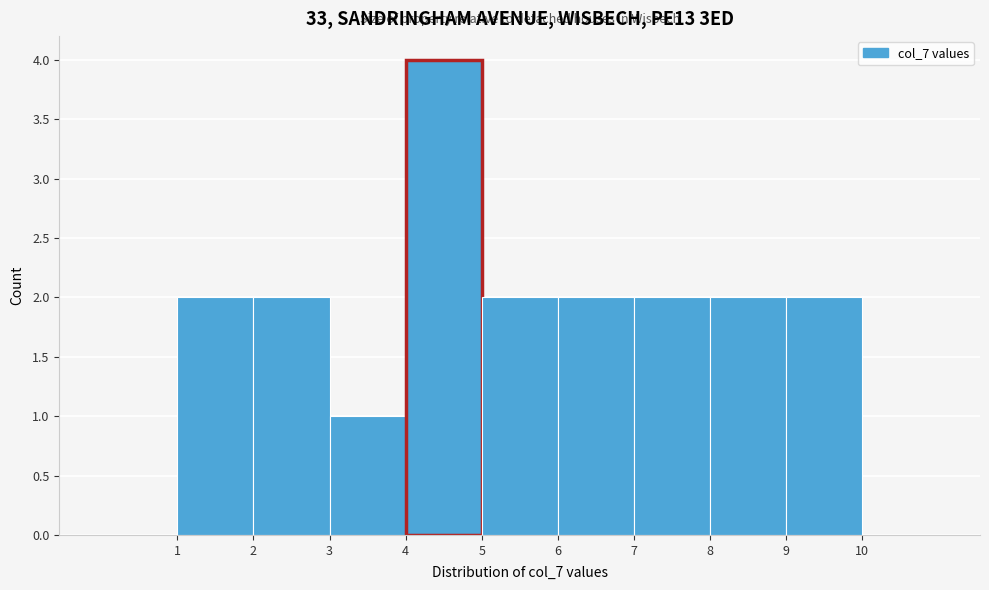

Reading left to right, transcribe this chart: for each bar, give the range it covers on the x-axis and its height. The values are not printed on the chart, so give them approximately, as read against the axis.

0 to 1: 0
1 to 2: 2
2 to 3: 2
3 to 4: 1
4 to 5: 4
5 to 6: 2
6 to 7: 2
7 to 8: 2
8 to 9: 2
9 to 10: 2
10 to 11: 0